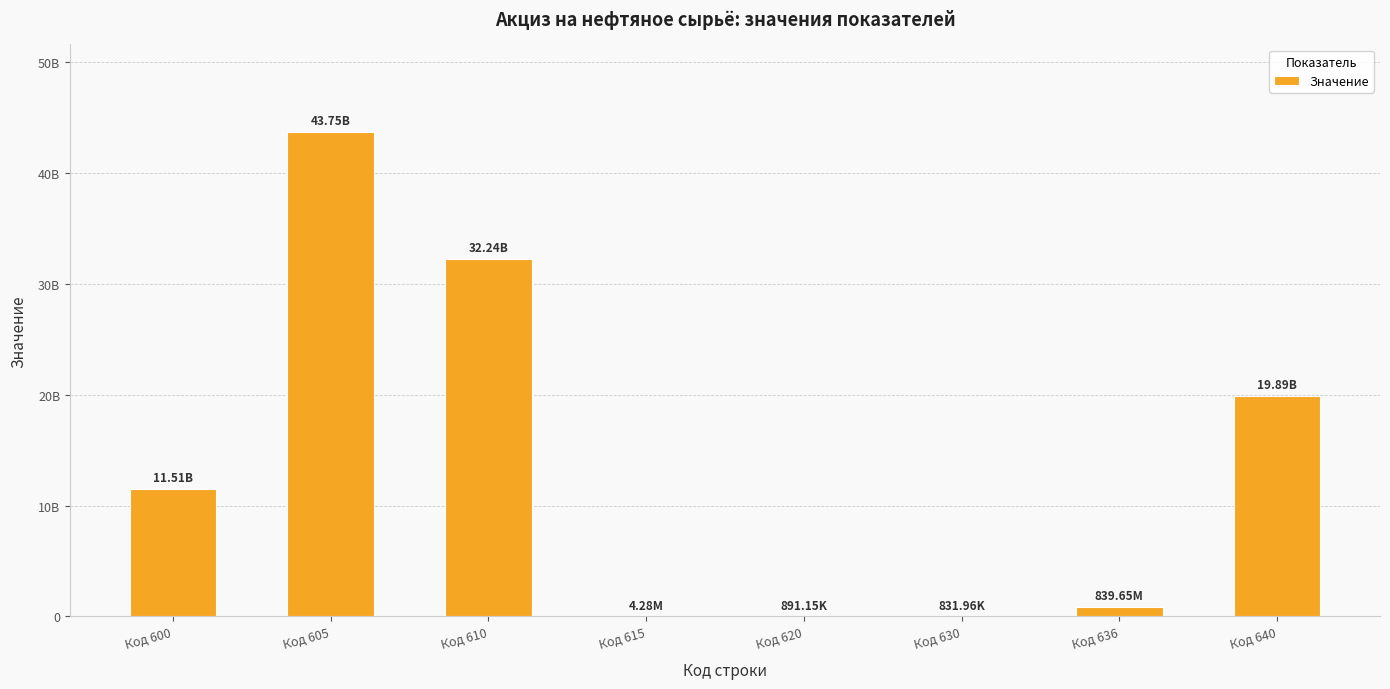

Are the bars horizontal?

No